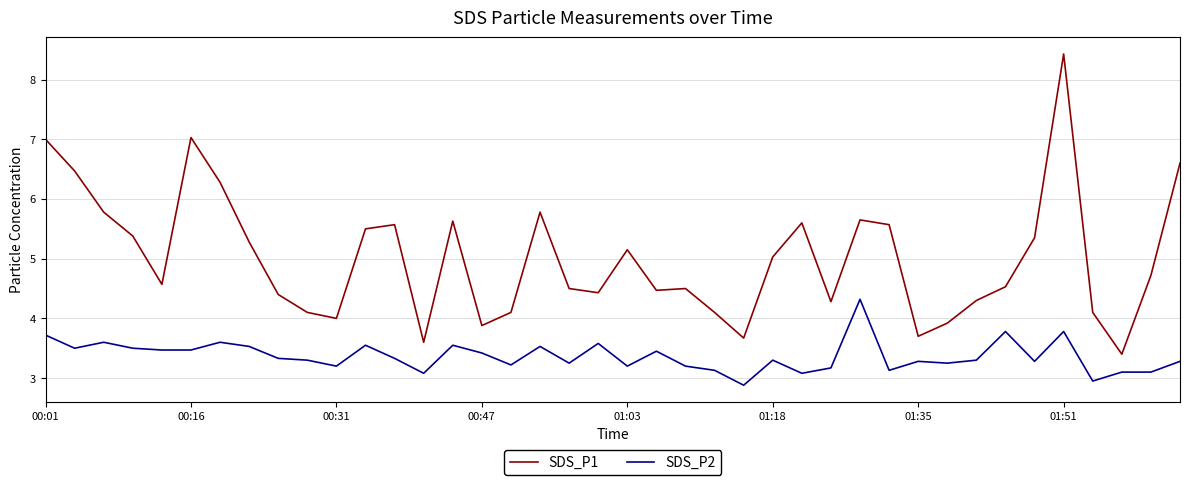

True or false: SDS_P2 and SDS_P1 intersect in this chart.

False